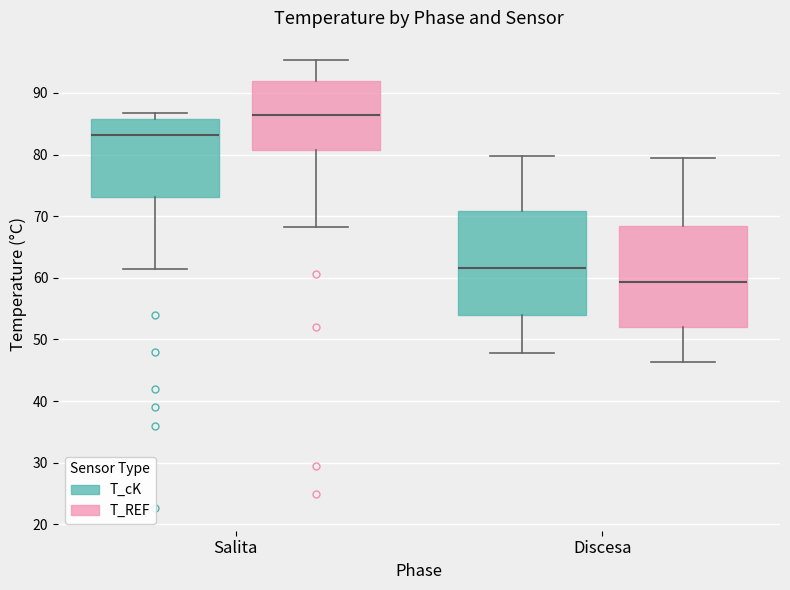

Reading left to right, read every box against the y-axis: the position of its median line, the range the box covers, and the ends of its whiskers. The values are not printed on the chart, so give them approximately, as read against the axis.

Salita (T_cK): median 83, box 73 to 86, whiskers 61 to 87
Salita (T_REF): median 86, box 81 to 92, whiskers 68 to 95
Discesa (T_cK): median 62, box 54 to 71, whiskers 48 to 80
Discesa (T_REF): median 59, box 52 to 68, whiskers 46 to 79